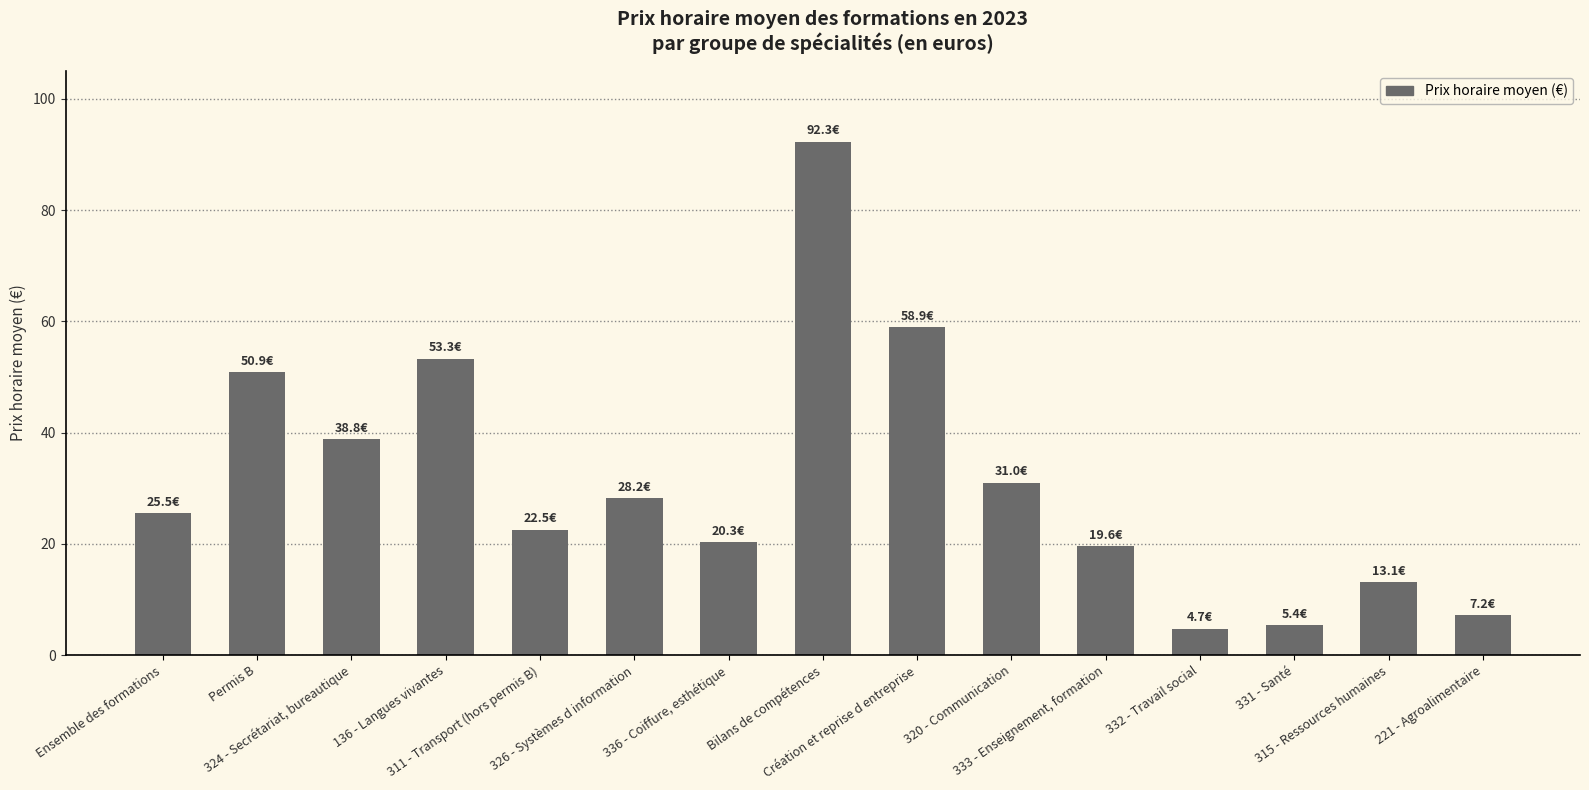

Count the number of categories in the chart.

15